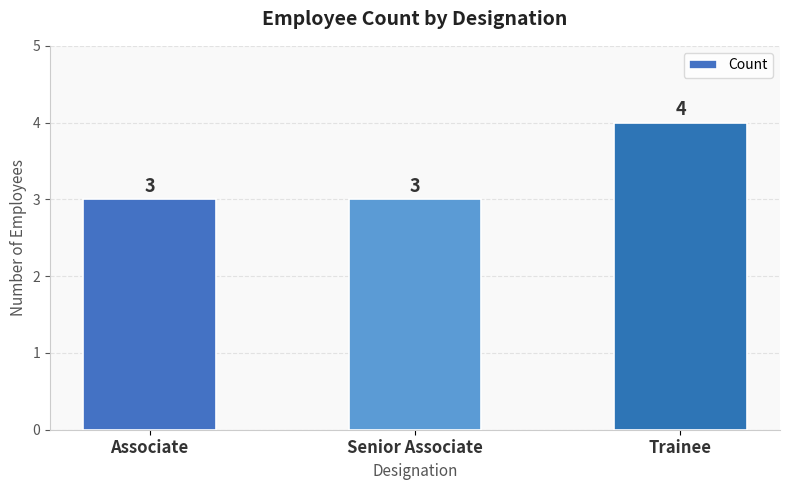

What is the average value?

3